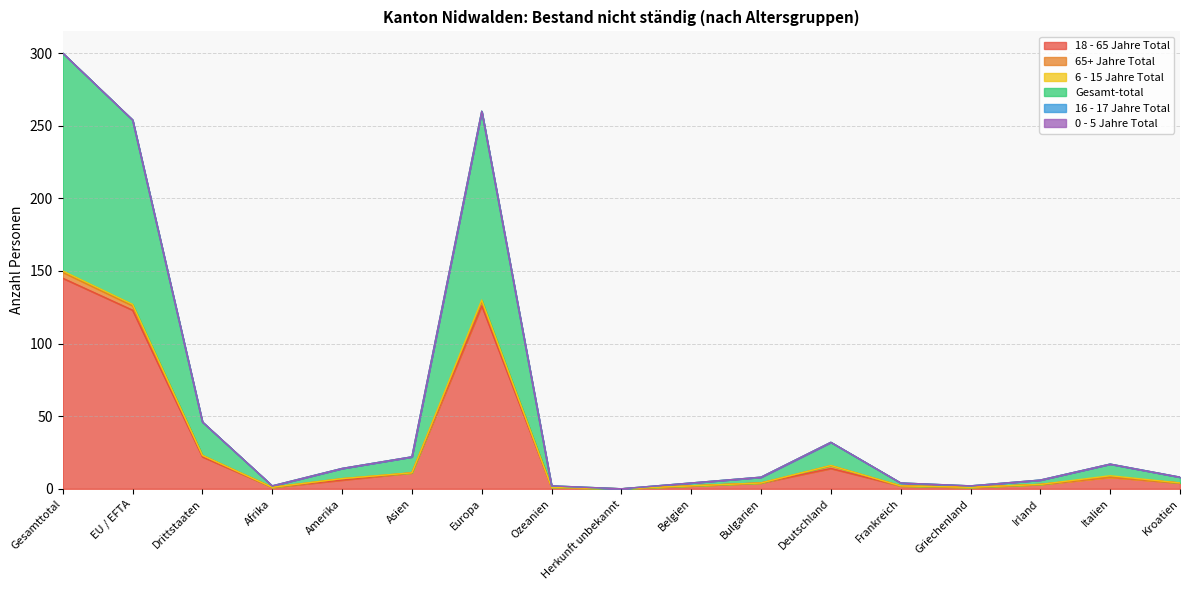

Which series has the widest spread of values?

Gesamt-total